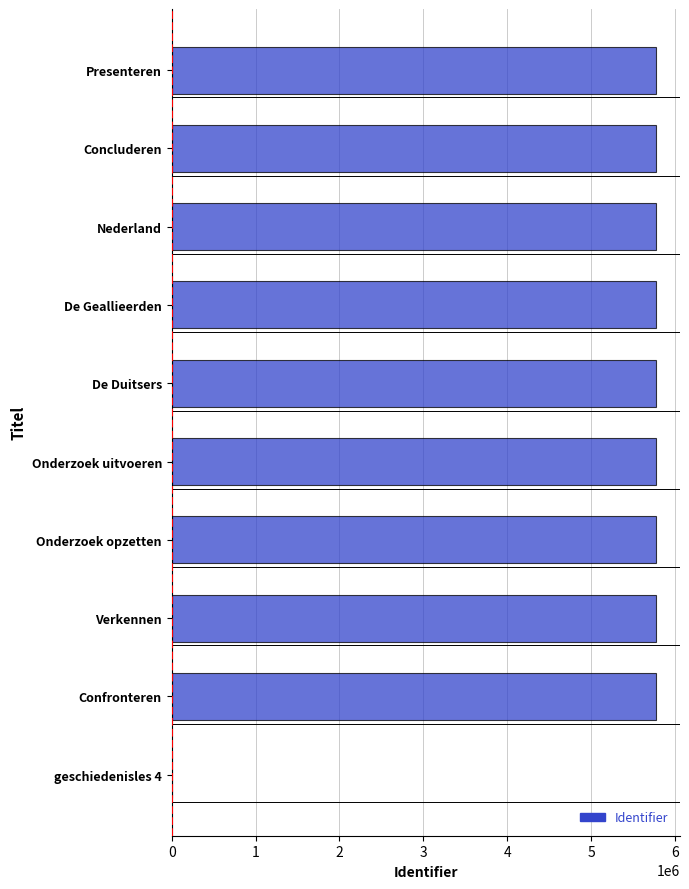

What is the ratio of the value at Confronteren to the value at Verkennen?

1.0